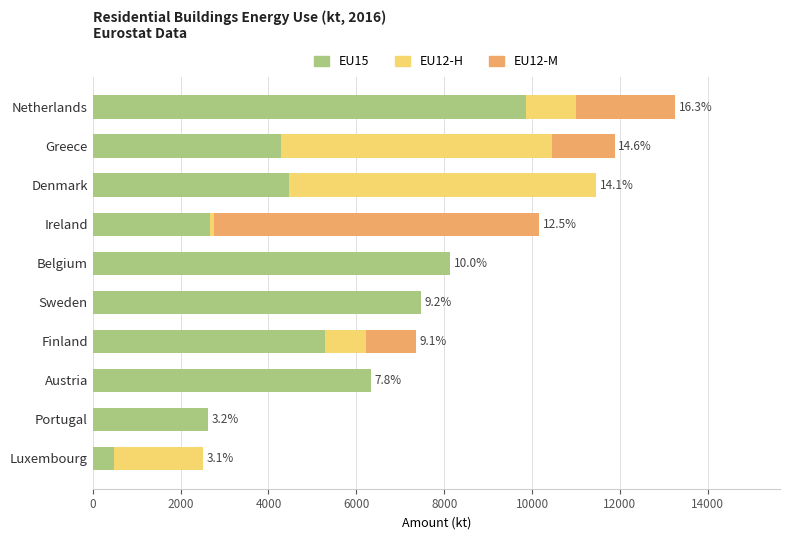

The EU15 series shows 9855 at Netherlands. True or false?

True